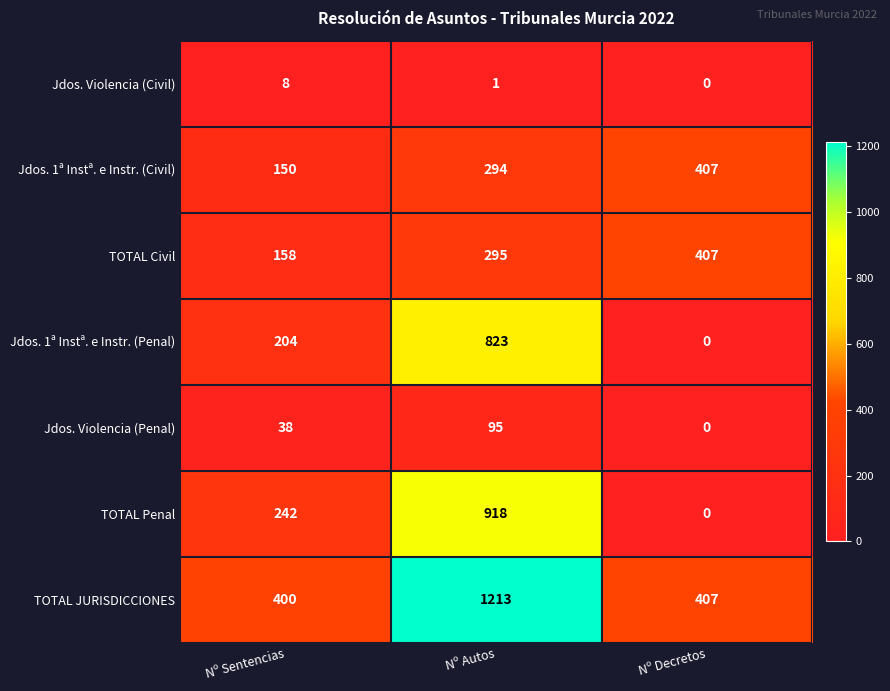

The value of TOTAL Penal at Nº Autos is 598. True or false?

False